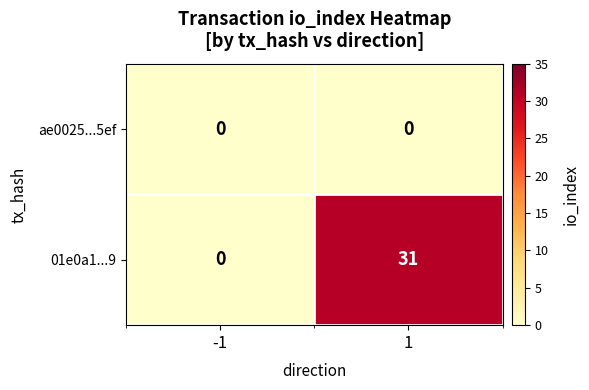

At how many categories does at least one series exceed 3?

1